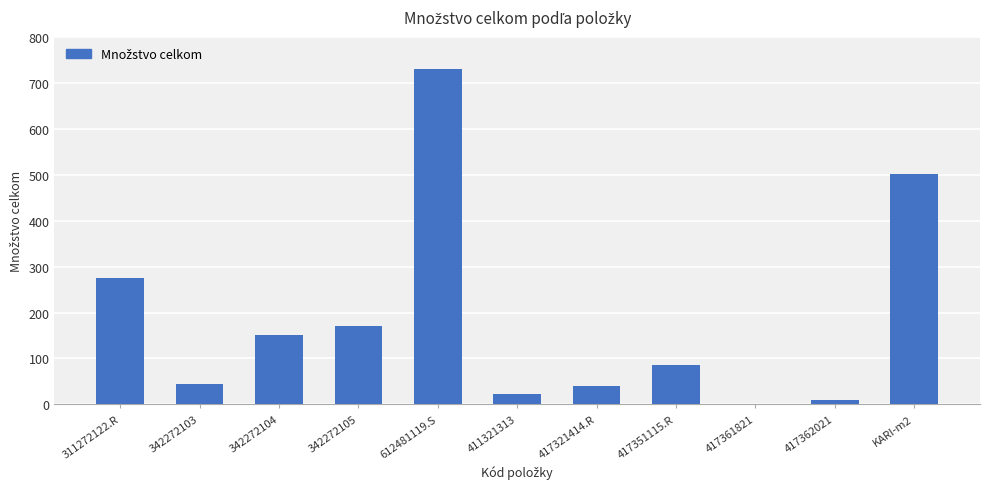

Where is the data nearest to the value 365?

311272122.R